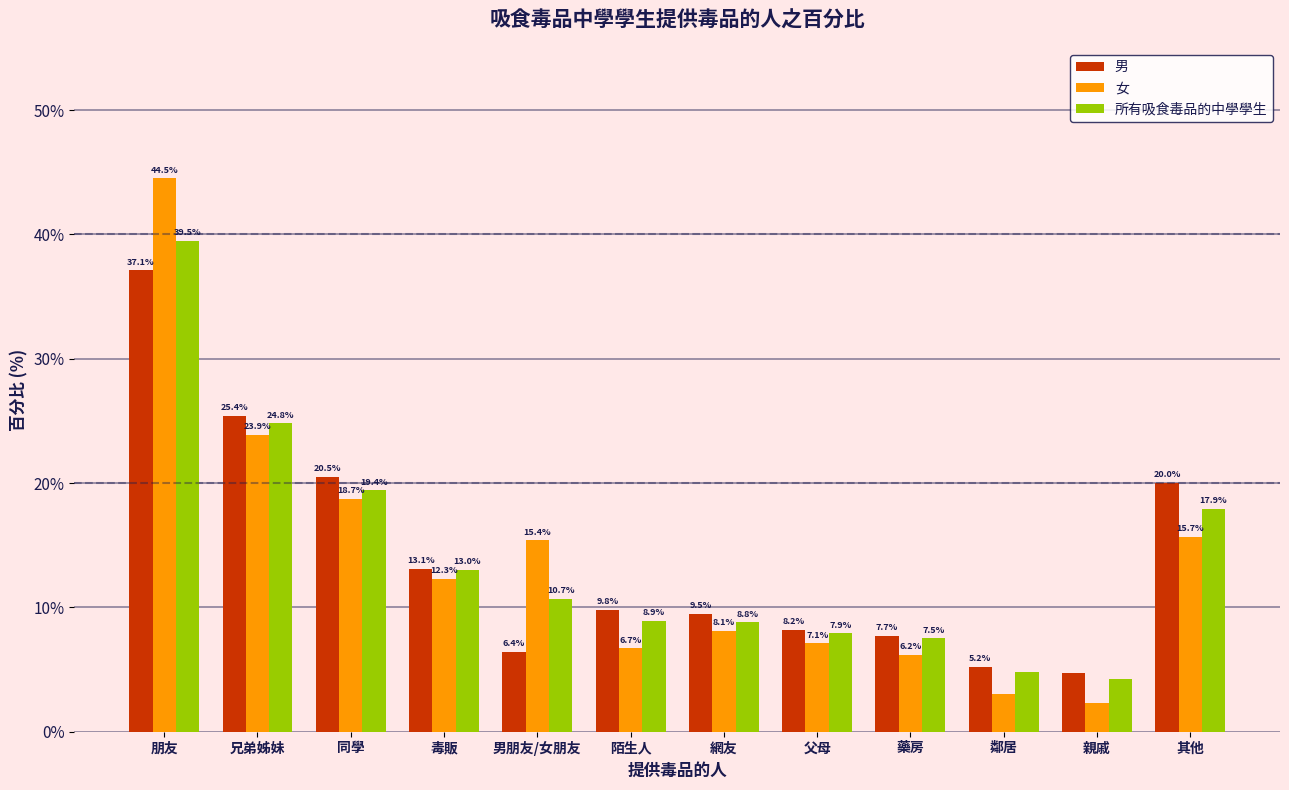

Reading right to left, transcribe all the data shown in this chart.

男: 其他=20.0	親戚=4.7	鄰居=5.2	藥房=7.7	父母=8.2	網友=9.5	陌生人=9.8	男朋友/女朋友=6.4	毒販=13.1	同學=20.5	兄弟姊妹=25.4	朋友=37.1
女: 其他=15.7	親戚=2.3	鄰居=3.0	藥房=6.2	父母=7.1	網友=8.1	陌生人=6.7	男朋友/女朋友=15.4	毒販=12.3	同學=18.7	兄弟姊妹=23.9	朋友=44.5
所有吸食毒品的中學學生: 其他=17.9	親戚=4.2	鄰居=4.8	藥房=7.5	父母=7.9	網友=8.8	陌生人=8.9	男朋友/女朋友=10.7	毒販=13.0	同學=19.4	兄弟姊妹=24.8	朋友=39.5